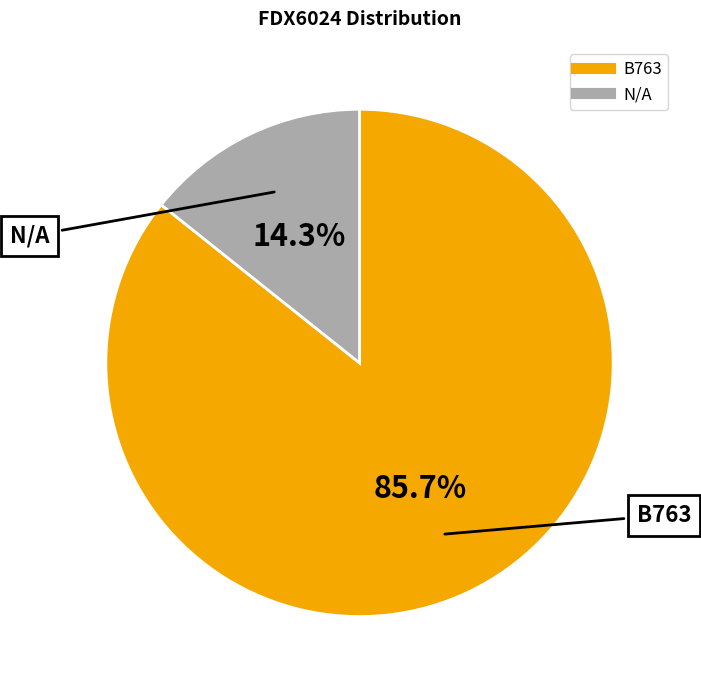

How many slices are in this pie chart?

2